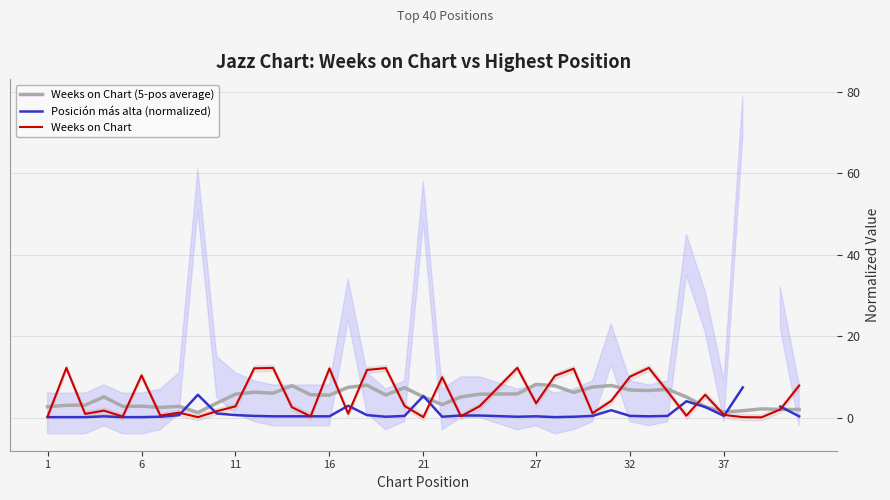

At how many categories does at least one series exceed 10?

12